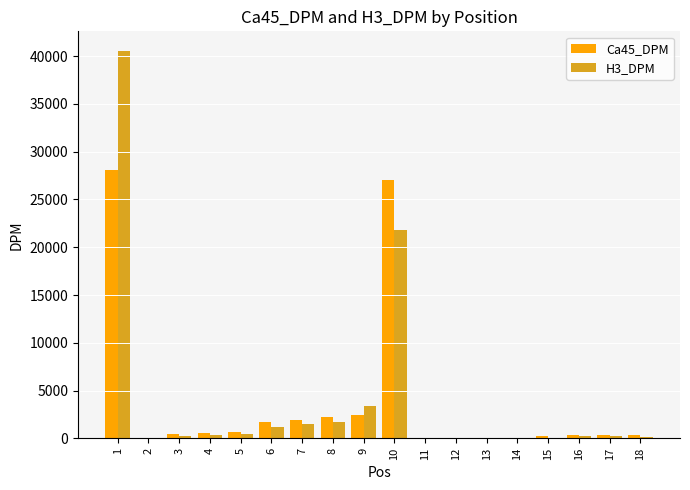

Which label corresponds to the largest value in the chart?

1